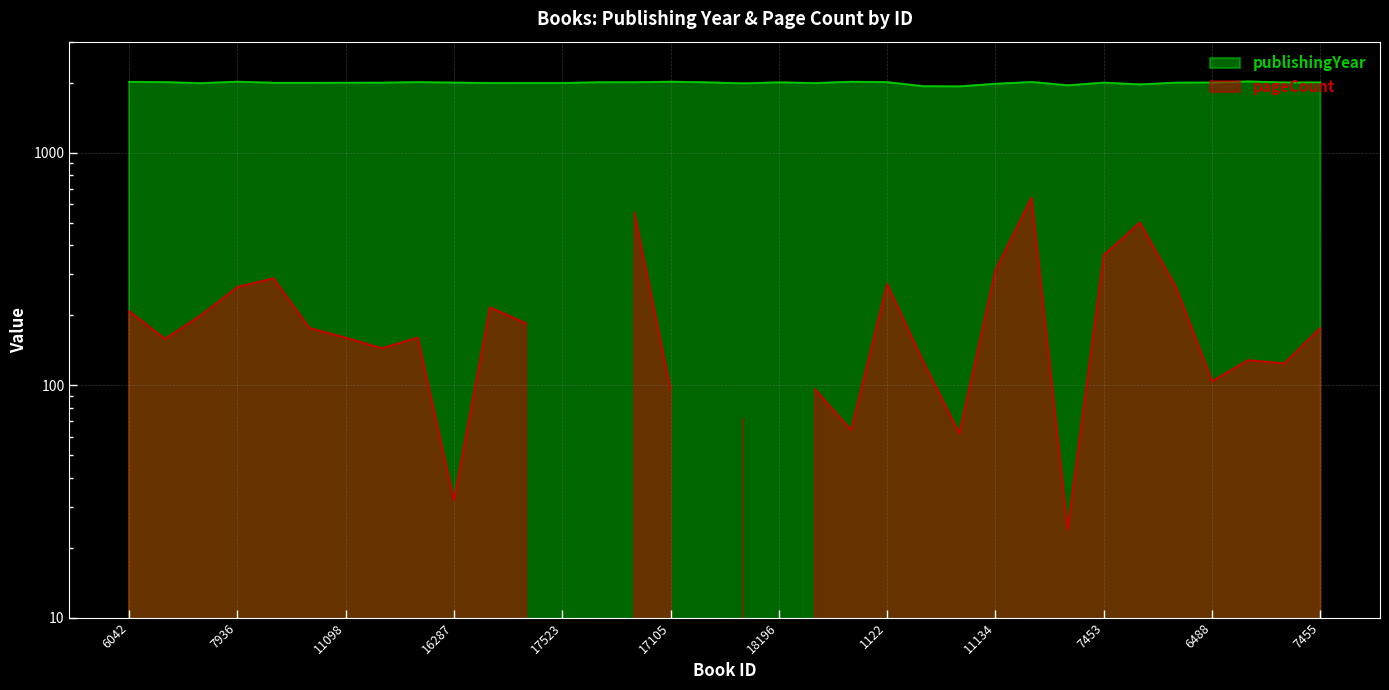

Is it true that the value at 6488 is 752?

False